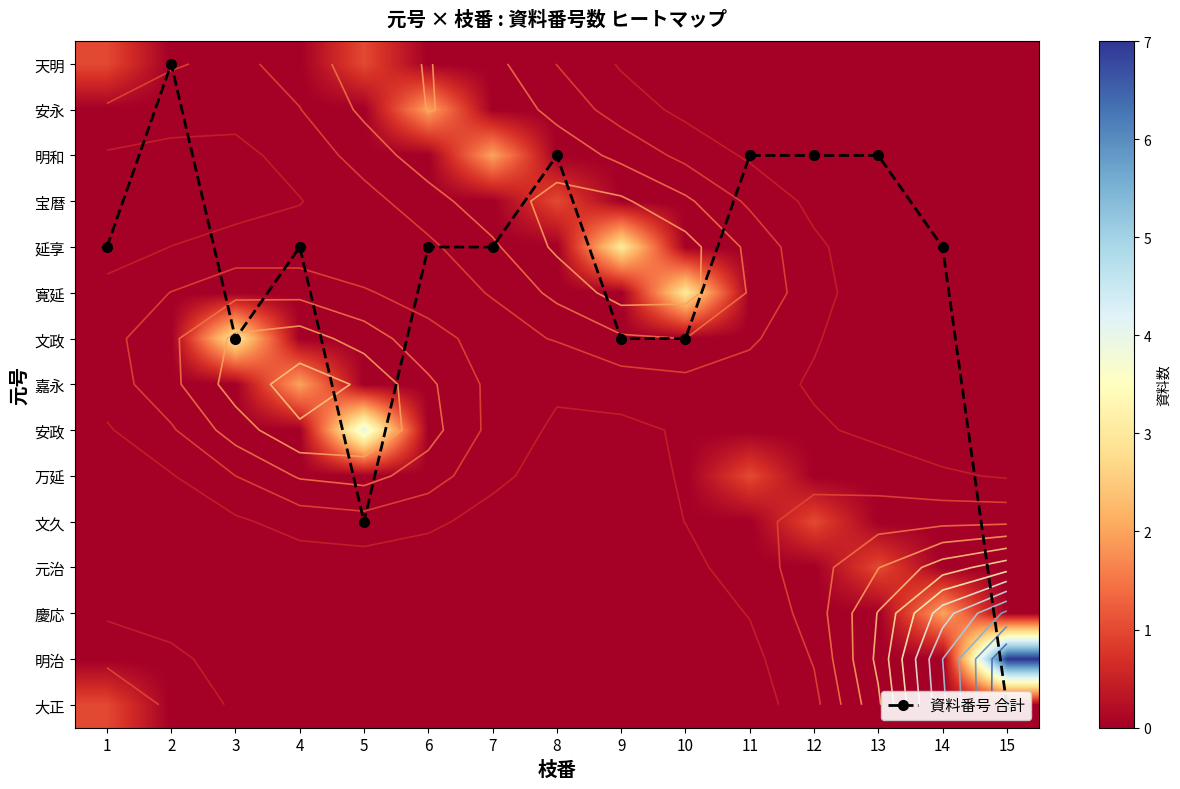

Which label corresponds to the largest value in the chart?

15